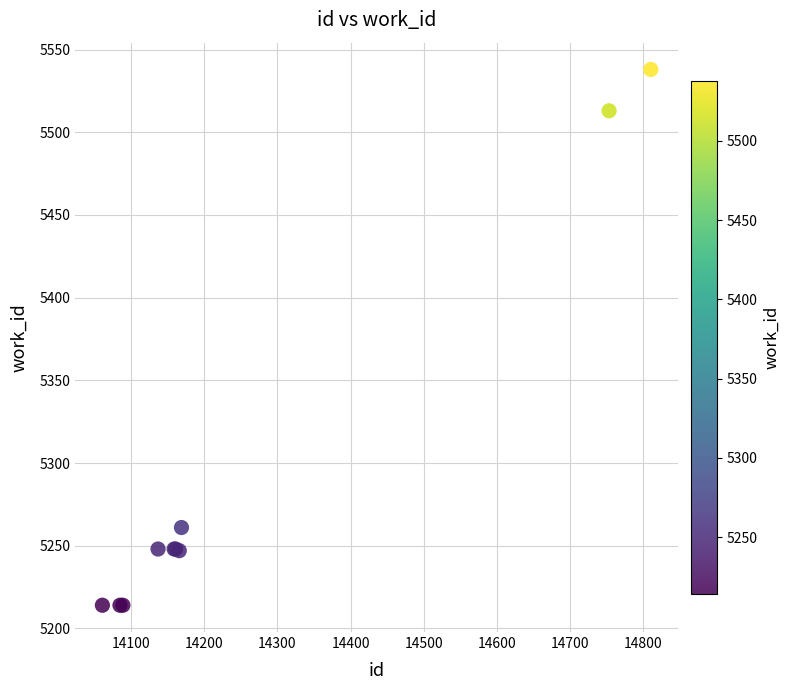

What Y value in the scatter plot is closest to 5376?

5261